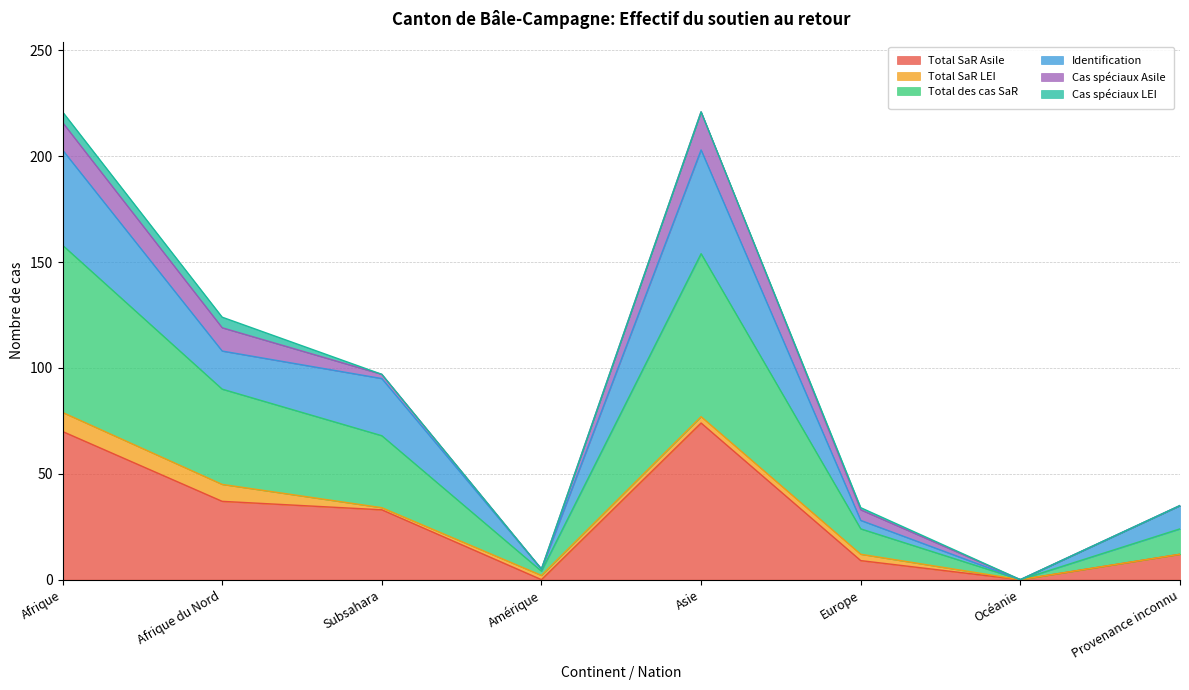

True or false: Identification and Total SaR Asile intersect in this chart.

False